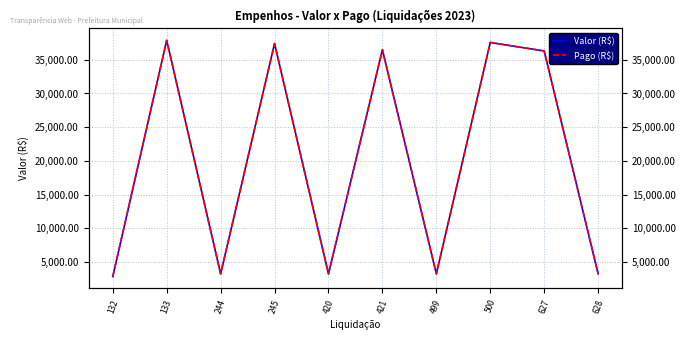

Which series has the widest spread of values?

Valor (R$)